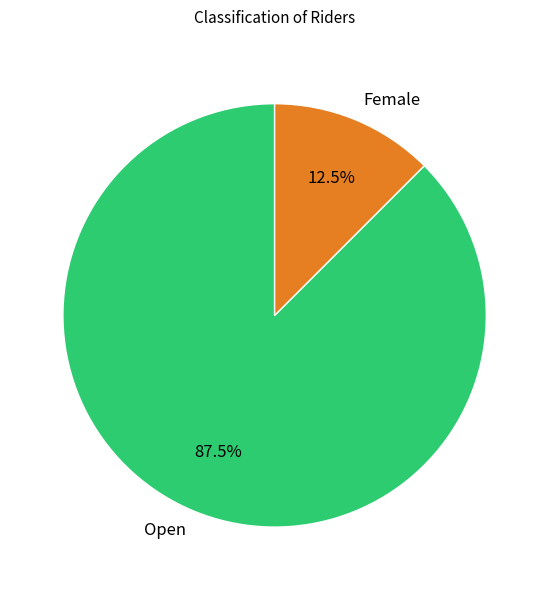

What is the smallest slice in the pie chart?

Female